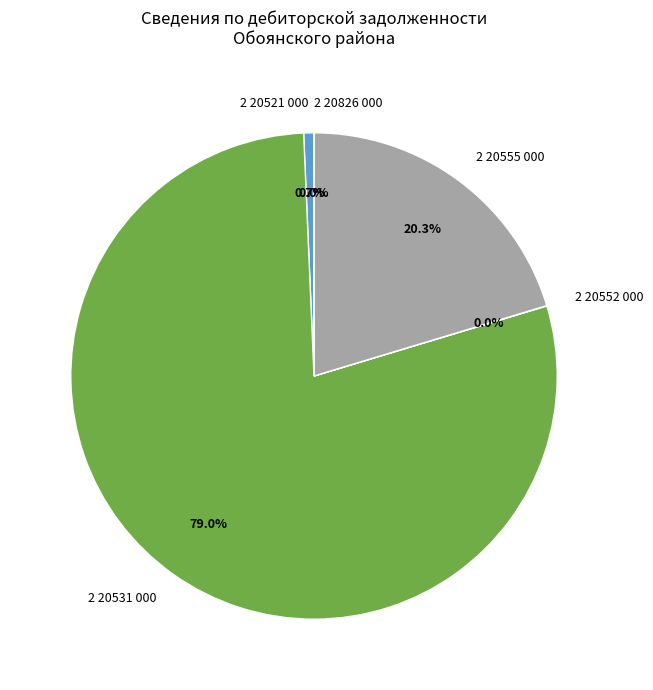

Is it true that 2 20521 000 is 1% of the pie?

True